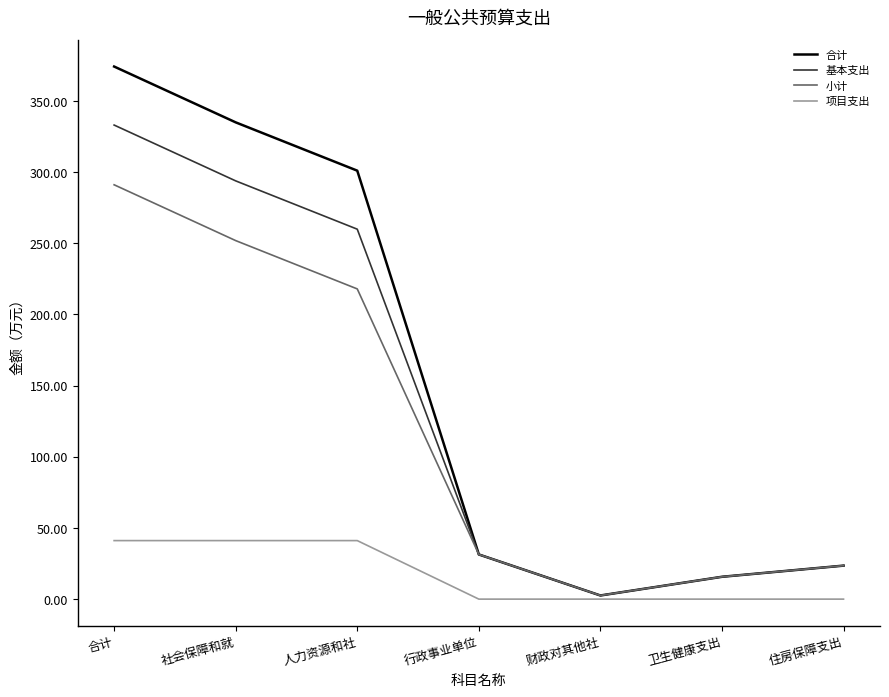

Where does the 基本支出 series first go above 31?

合计